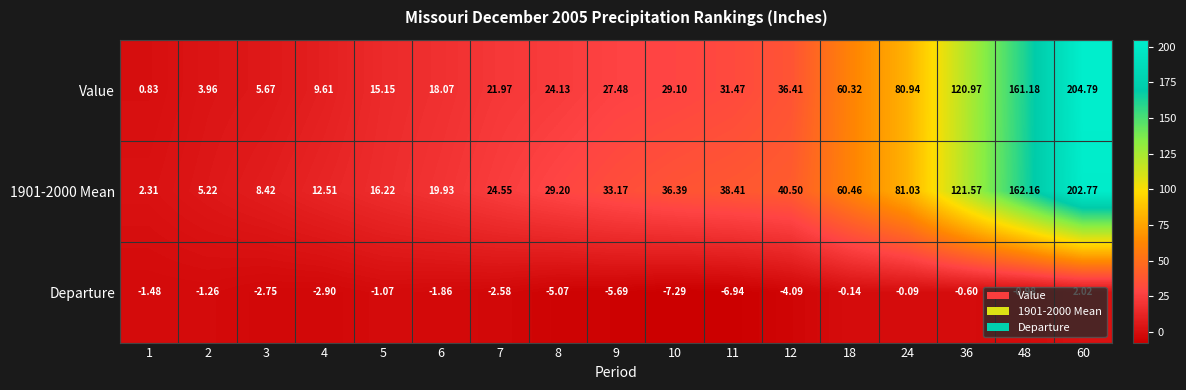

At how many categories does at least one series exceed 64?

4